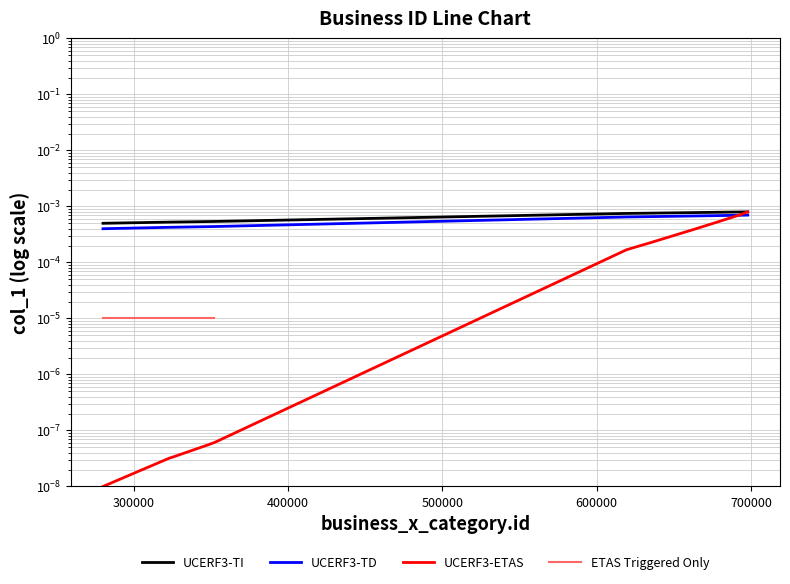

List the series in order of their peak value, lowest first.

ETAS Triggered Only, UCERF3-TD, UCERF3-ETAS, UCERF3-TI